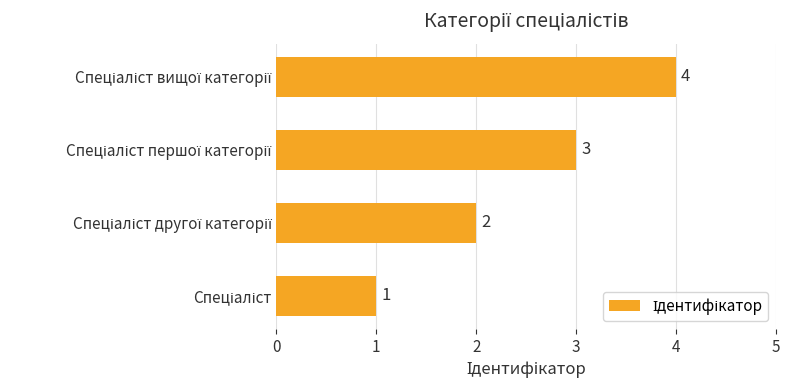

Count the values in the range 2 to 4.

3